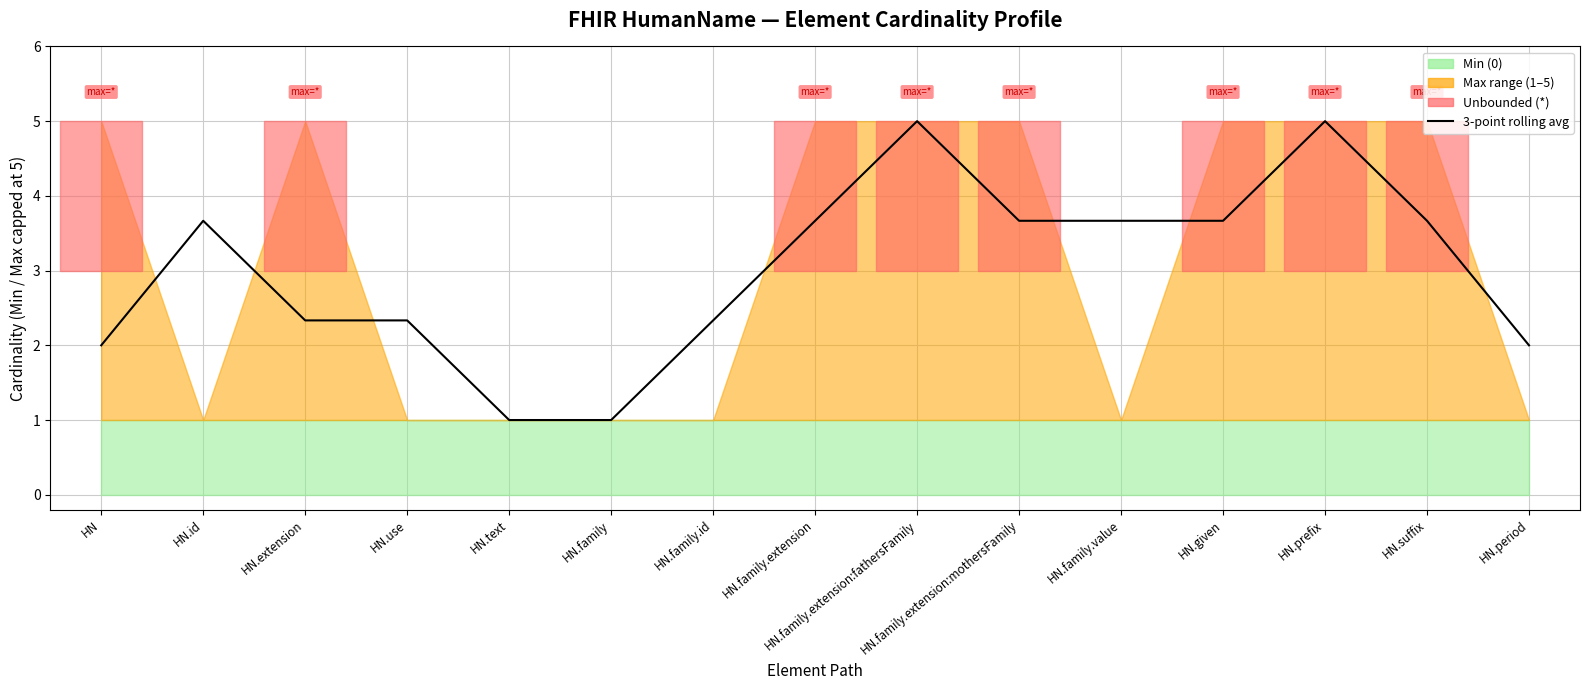

What is the average value?

3.0